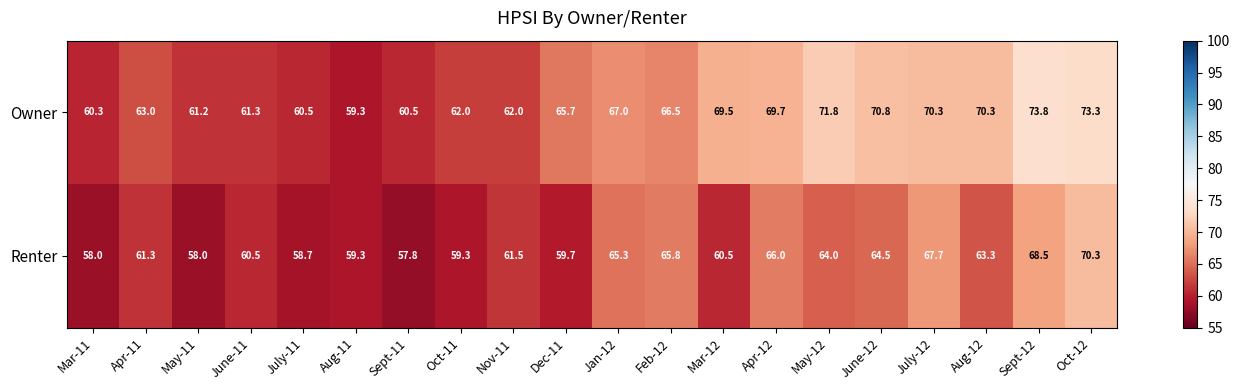

Which series has the widest spread of values?

Owner